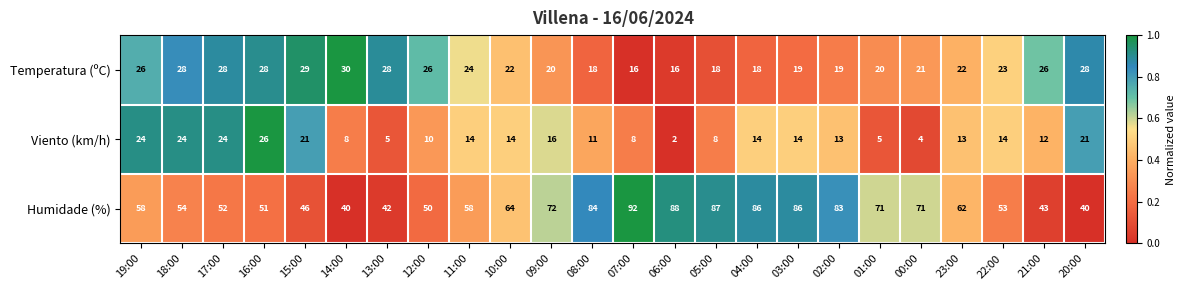

What is the spread (max minus min) of values at 15:00?

25